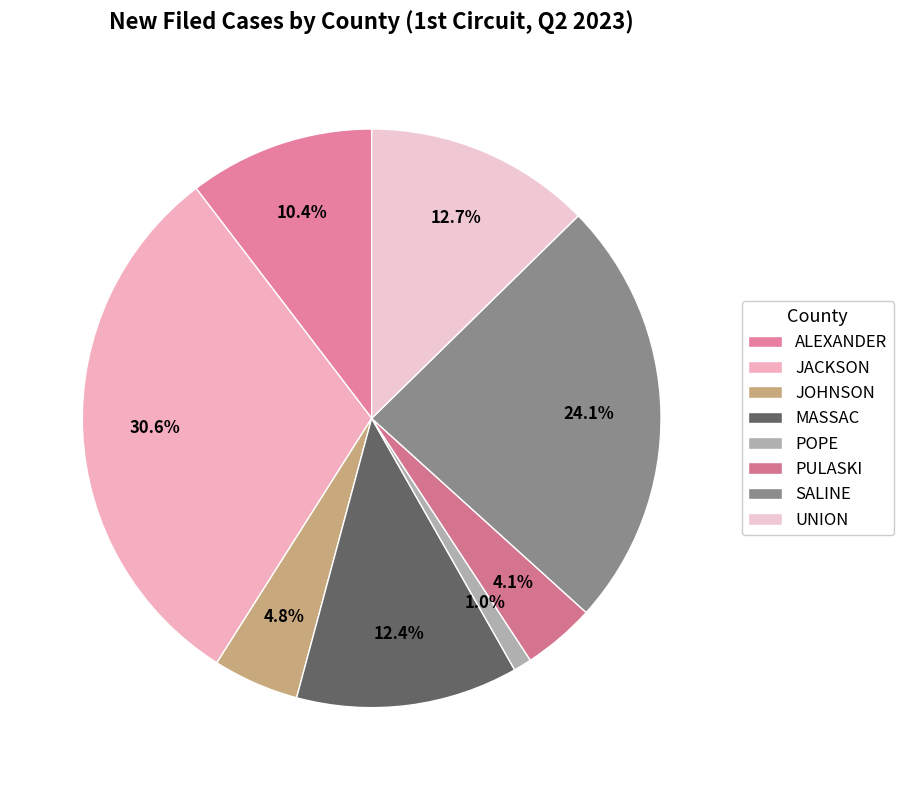

Which slice is the largest?

JACKSON